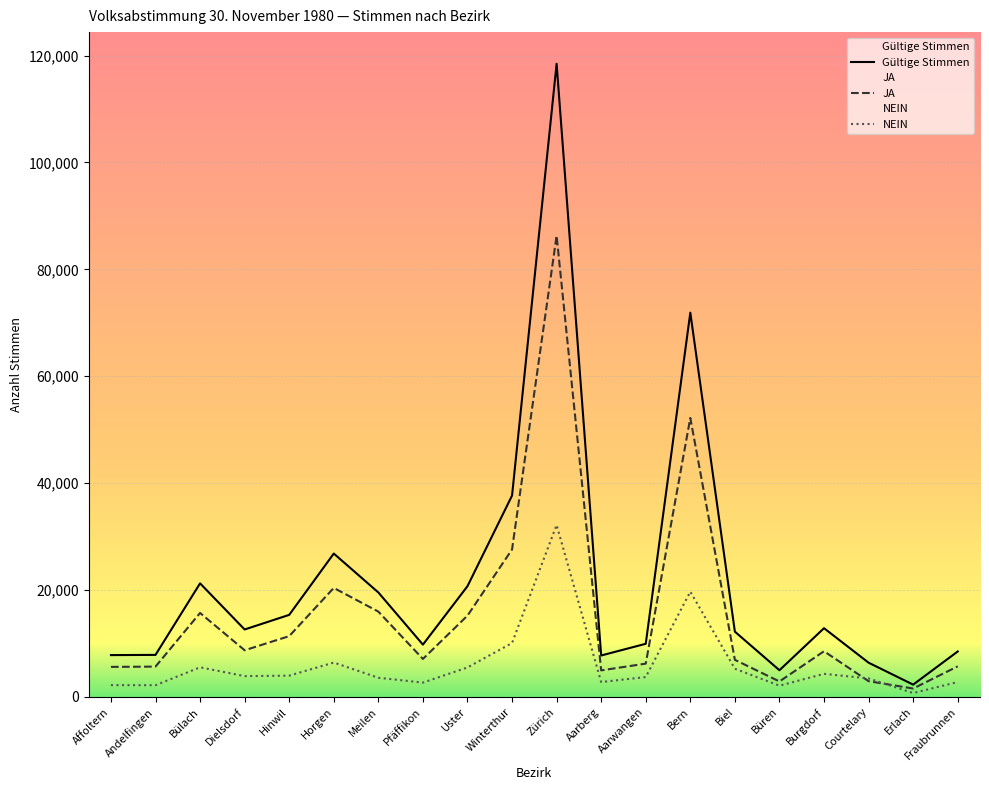

What is the highest value of the Gültige Stimmen series?

118461